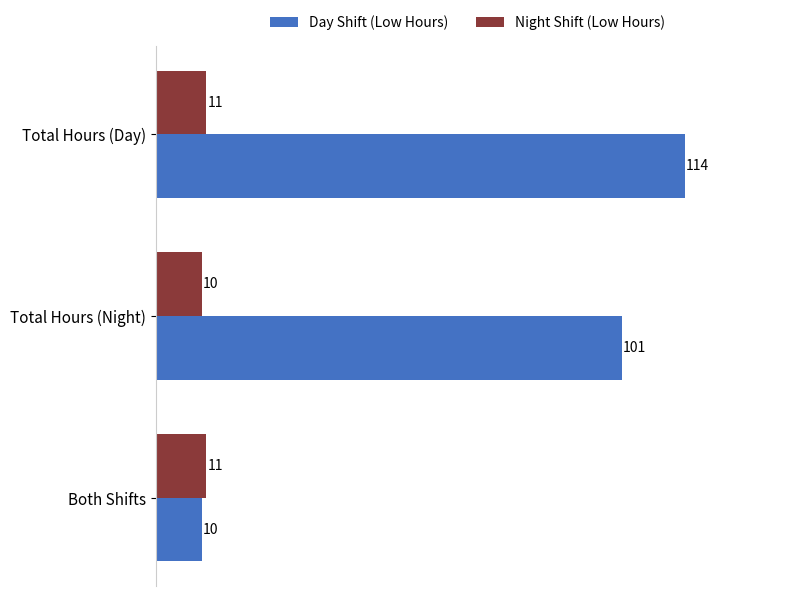

Which series has the largest range (max minus min)?

Day Shift (Low Hours)